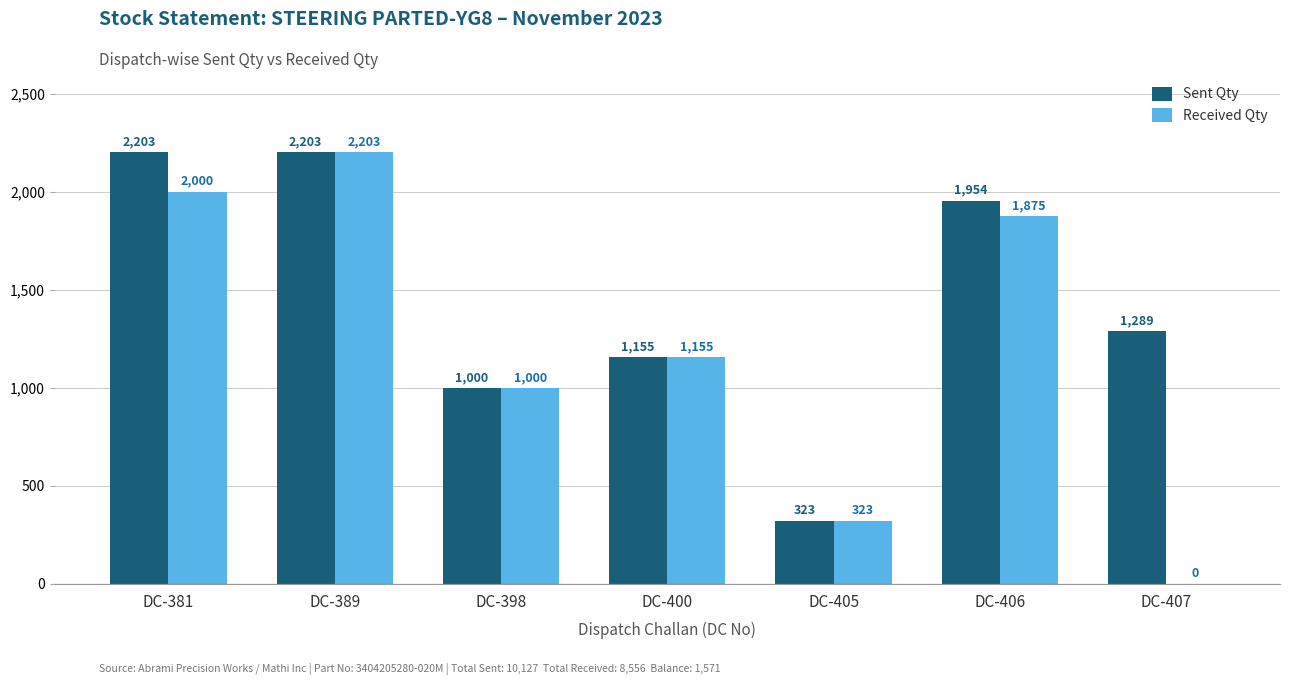

What is the difference between the Received Qty values at DC-405 and DC-407?

323